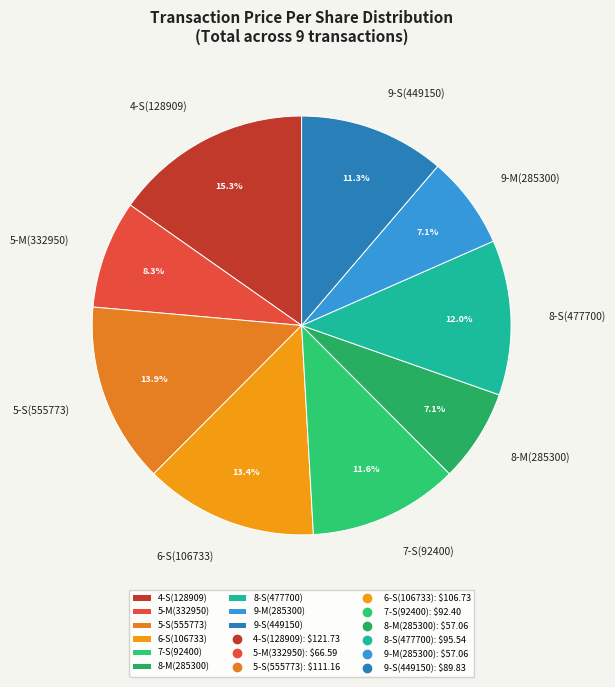

Which category has the biggest portion of the pie?

4-S(128909)